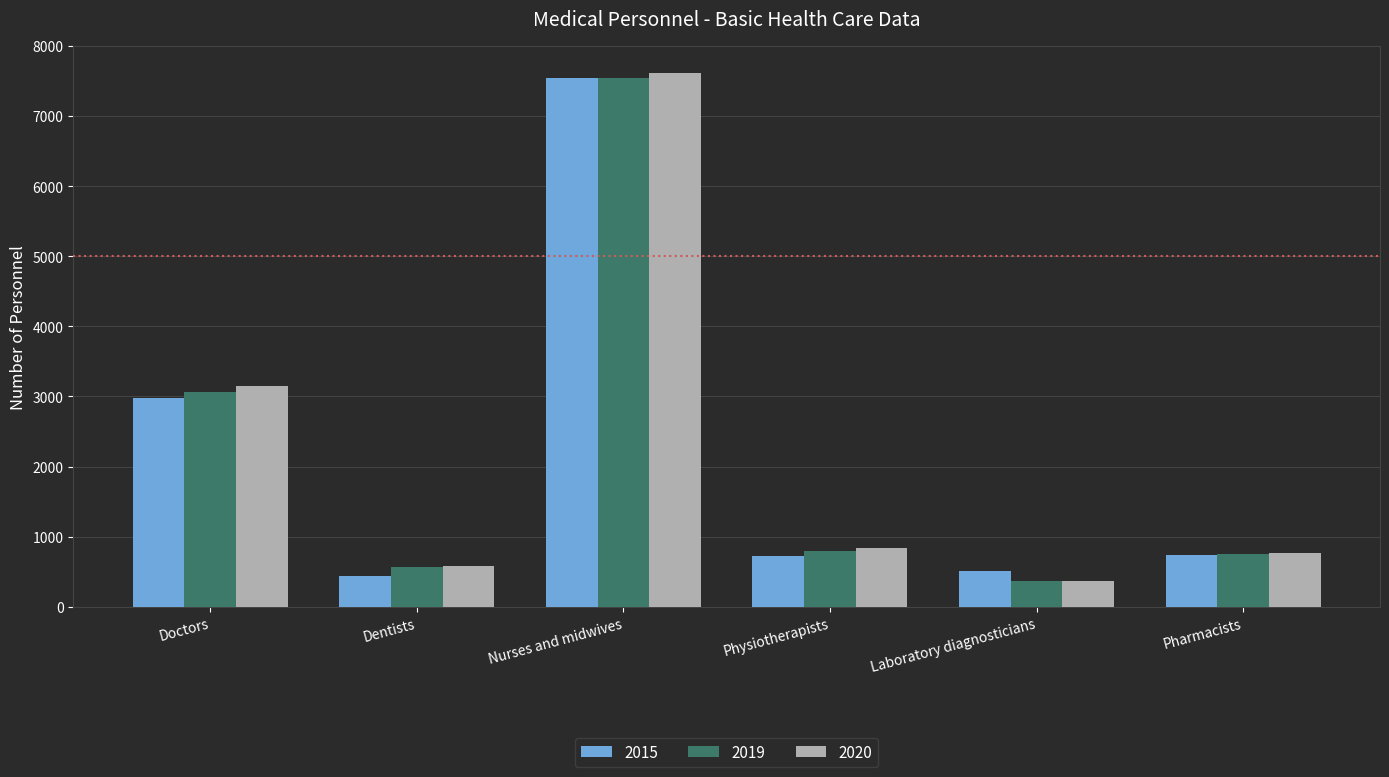

What is the total value across all series at Dentists?

1585